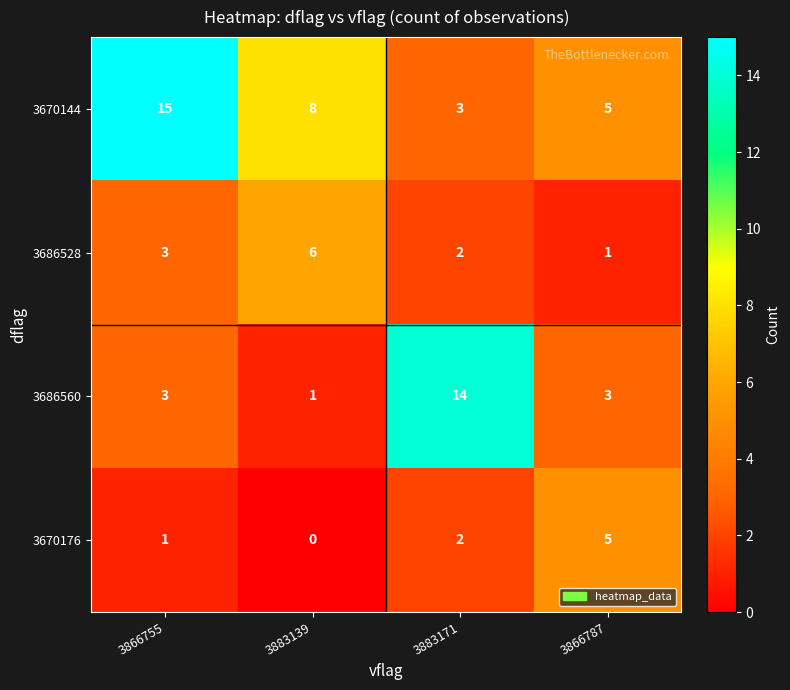

What is the total value across all series at 3883171?

21